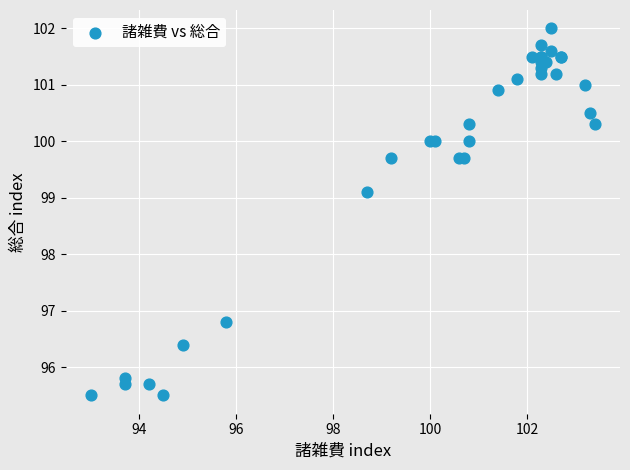

What Y value in the scatter plot is closest to 98?

99.1